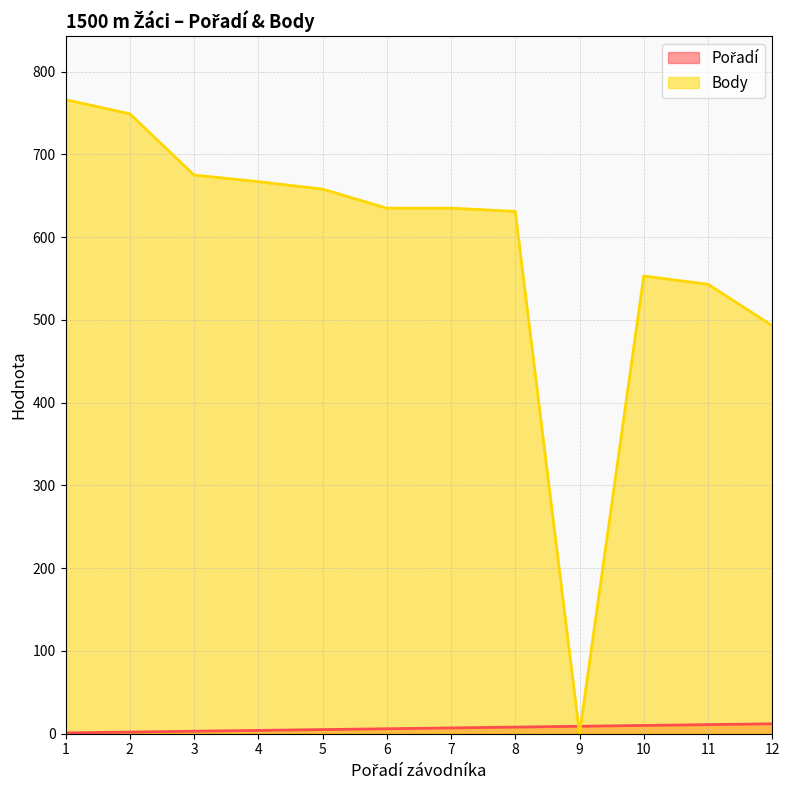

At which label does Pořadí first exceed 7?

8